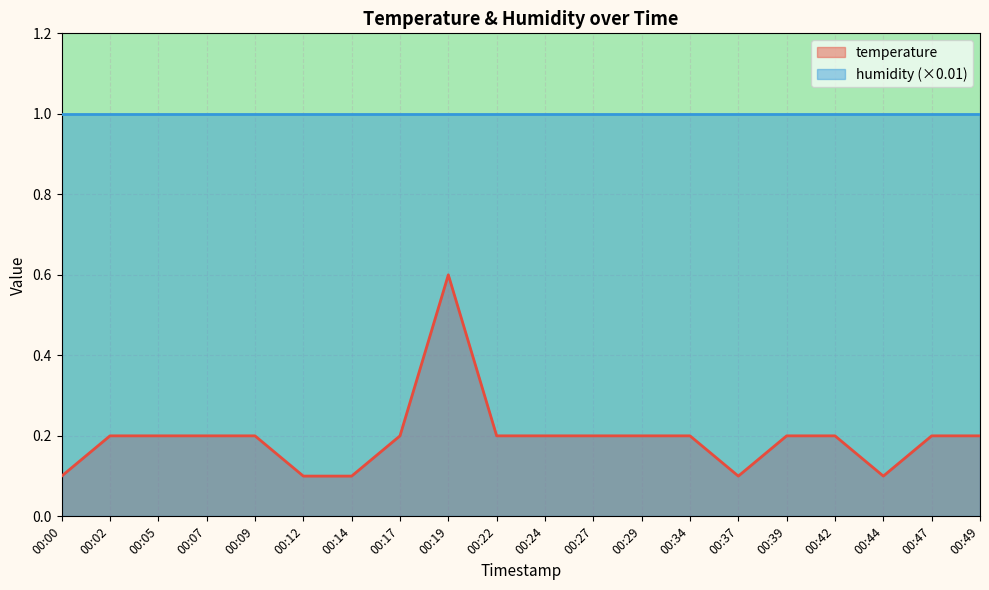

Which label corresponds to the largest value in the chart?

00:19